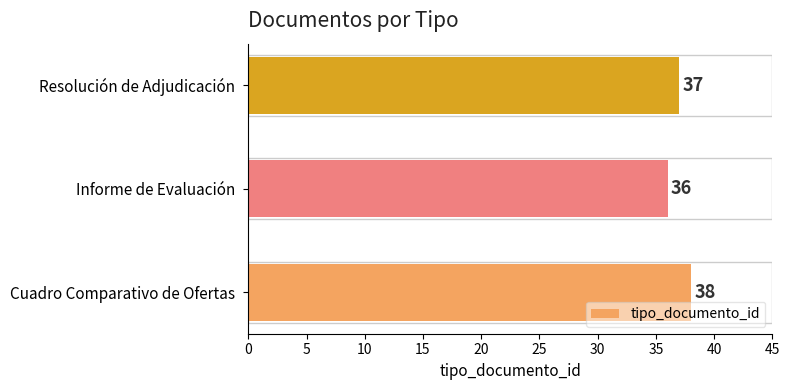

What is the average value?

37